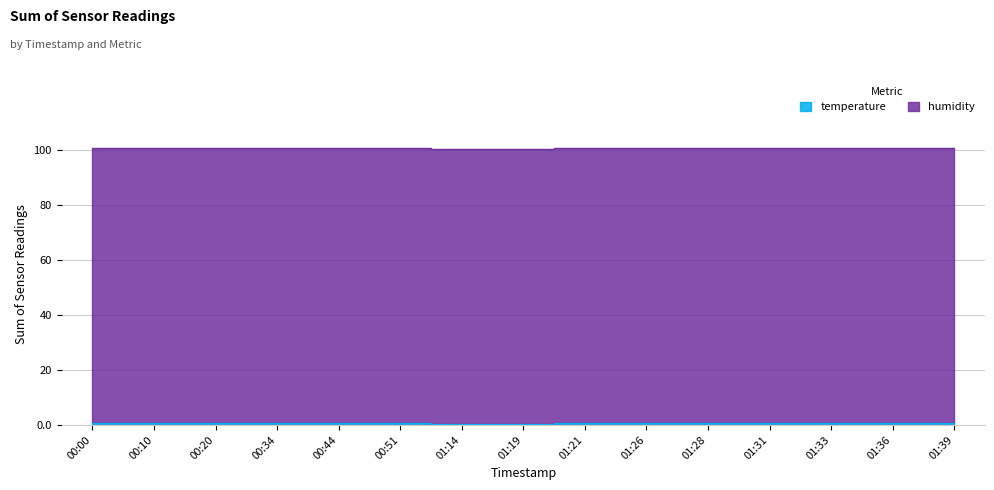

What position from the left is 00:51?

6